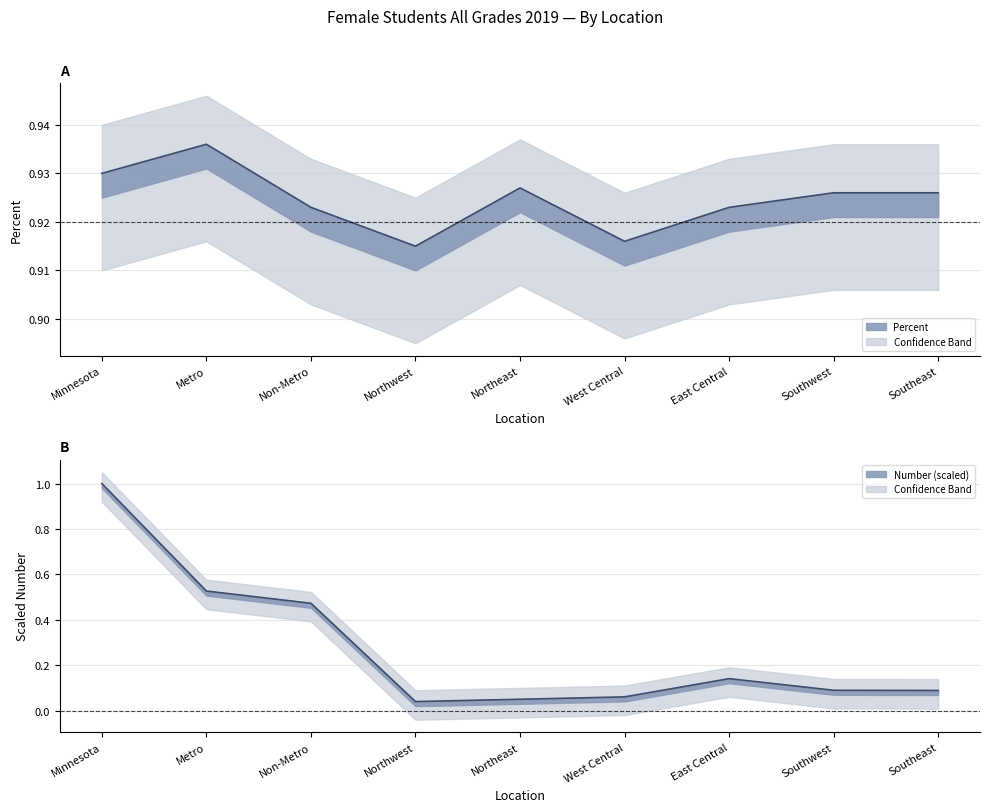

At how many categories does at least one series exceed 0?

9